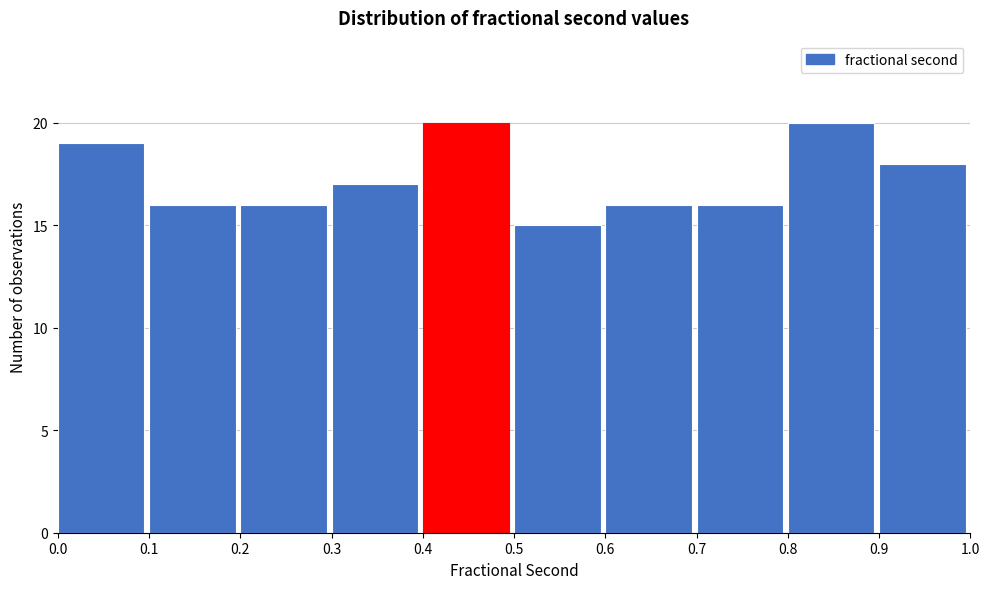

How tall is the bar that spans 0.8 to 0.9 on the x-axis? The values are not printed on the chart, so give them approximately, as read against the axis.

20